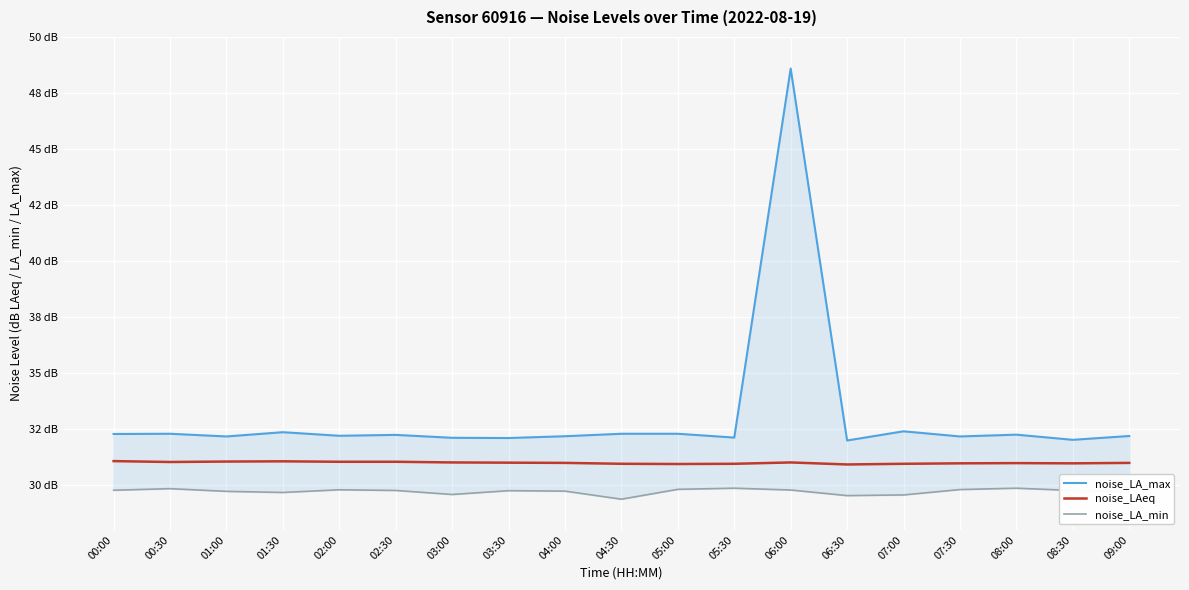

True or false: noise_LA_max and noise_LA_min cross at least once.

False